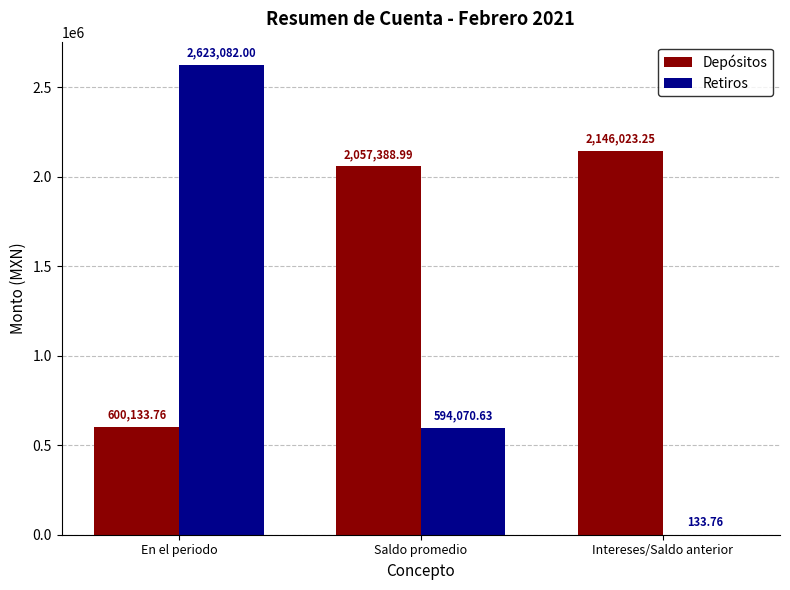

Which label corresponds to the largest value in the chart?

En el periodo